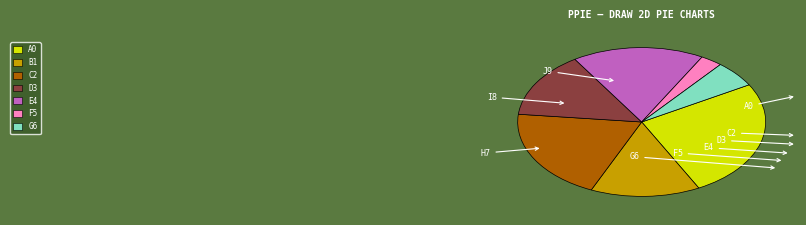

Does any single category account for the majority?

No